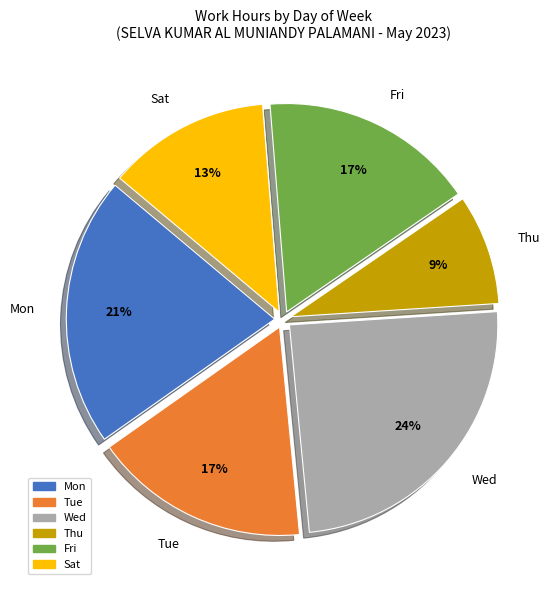

The Wed slice represents 37% of the pie. True or false?

False